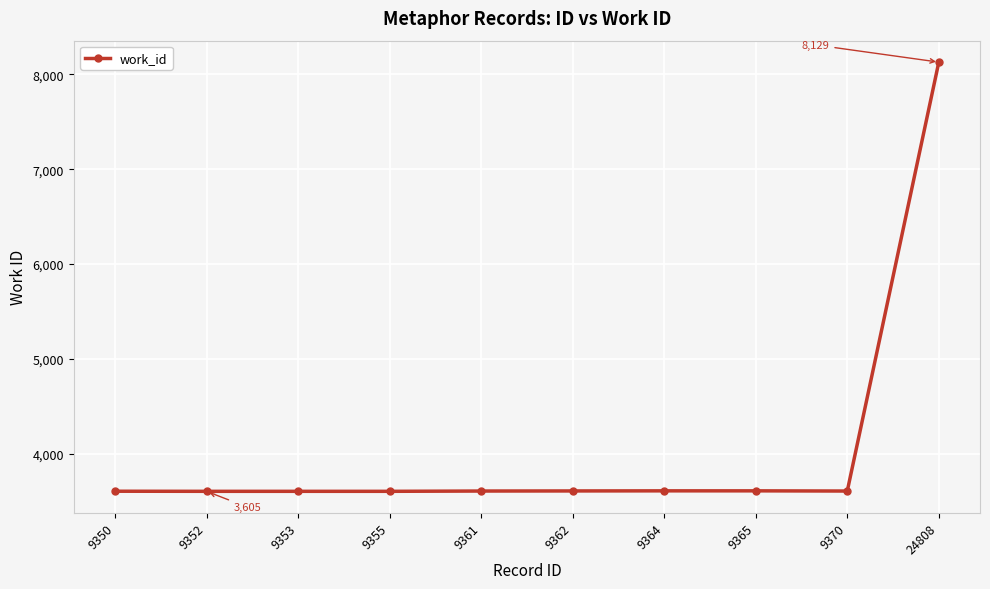

What is the average value?

4060